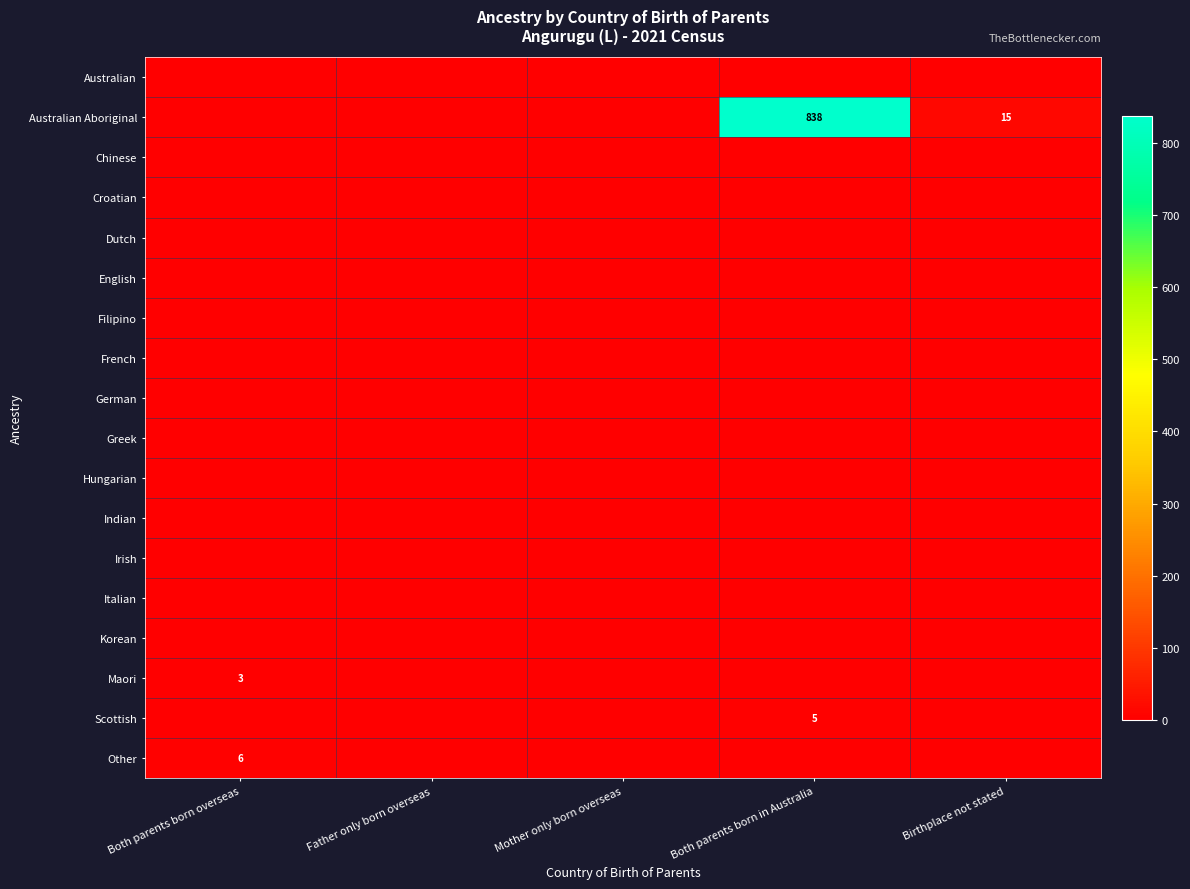

At how many categories does at least one series exceed 499?

1